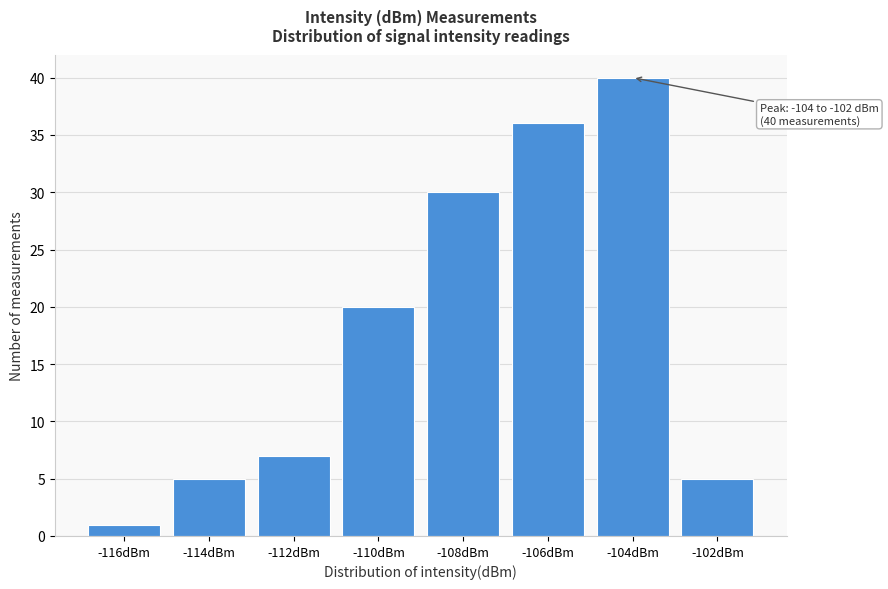

Reading right to left, list all the values displayed in this chart.

-102dBm=5	-104dBm=40	-106dBm=36	-108dBm=30	-110dBm=20	-112dBm=7	-114dBm=5	-116dBm=1